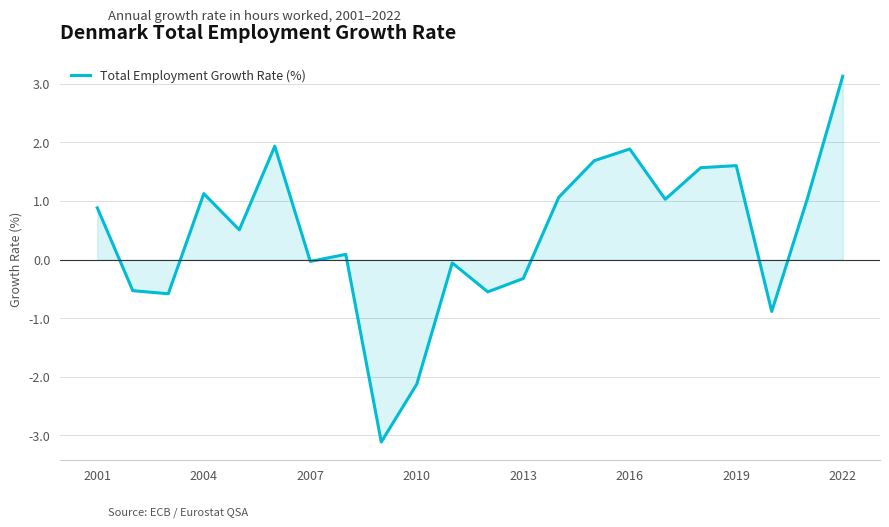

What is the difference between the maximum and minimum values?

6.2